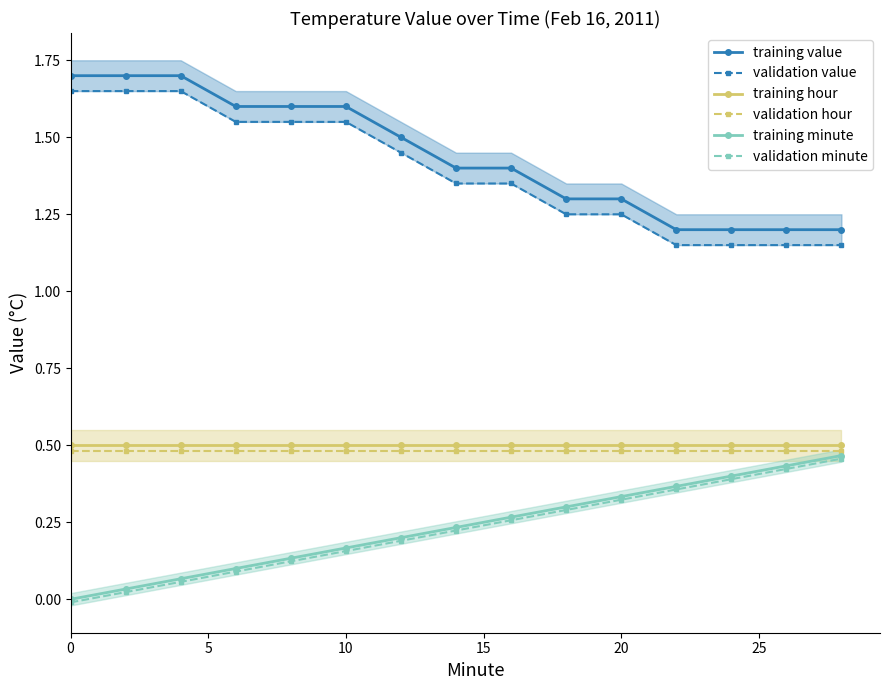

True or false: training hour and validation minute cross at least once.

False